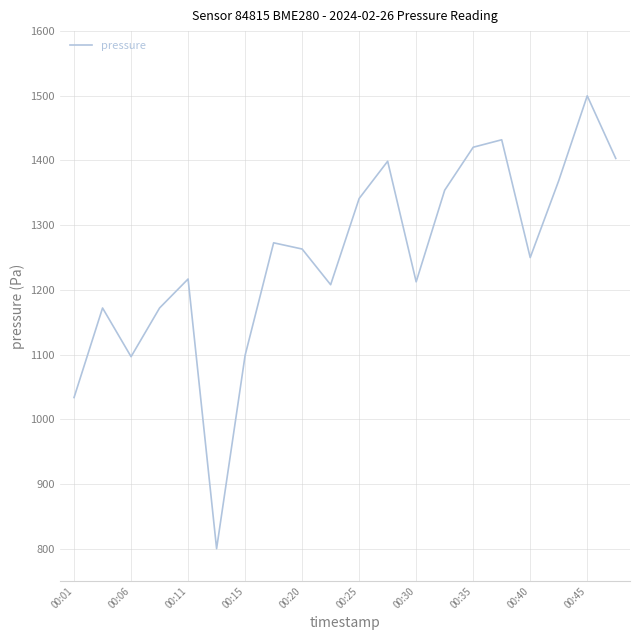

What is the maximum value shown in the chart?

1500.0